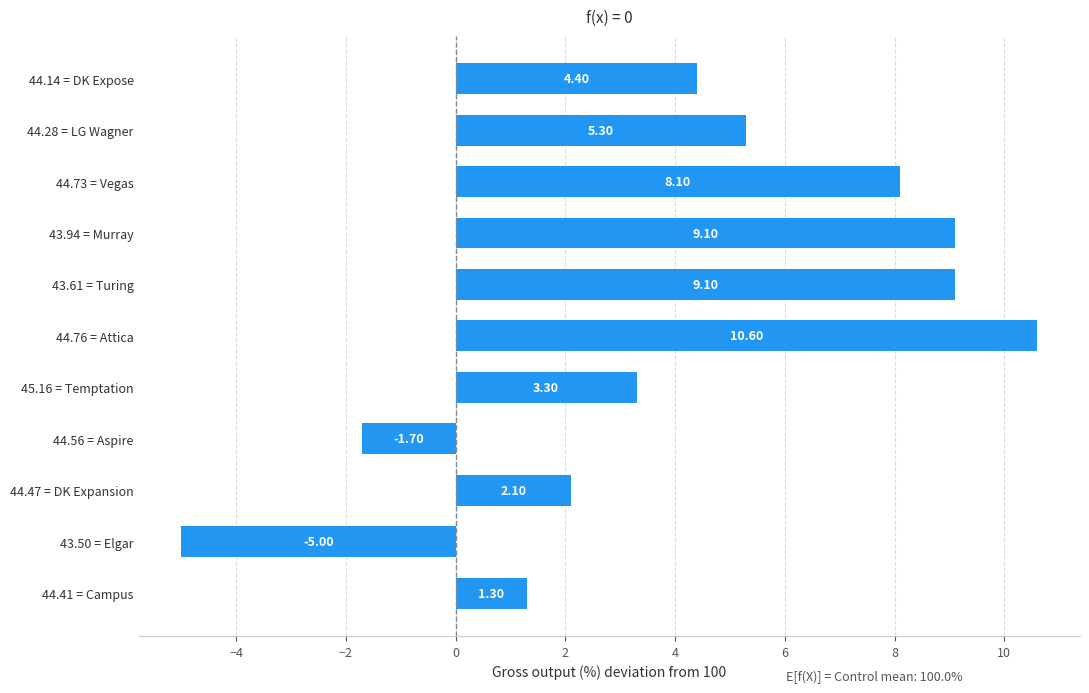

What is the difference between the maximum and minimum values?

15.6